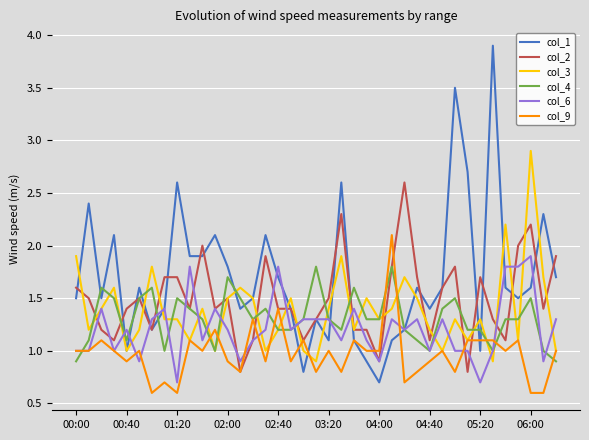

Which series has the largest total across all categories?

col_1